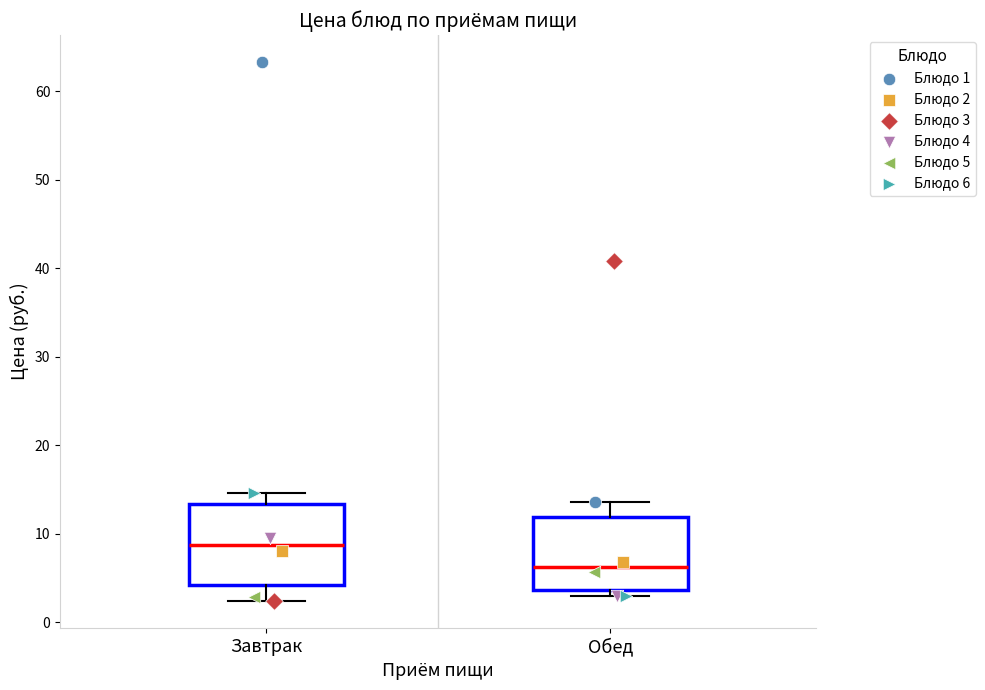

Reading left to right, read every box against the y-axis: the position of its median line, the range the box covers, and the ends of its whiskers. The values are not printed on the chart, so give them approximately, as read against the axis.

Завтрак: median 9, box 4 to 13, whiskers 2 to 15
Обед: median 6, box 4 to 12, whiskers 3 to 14